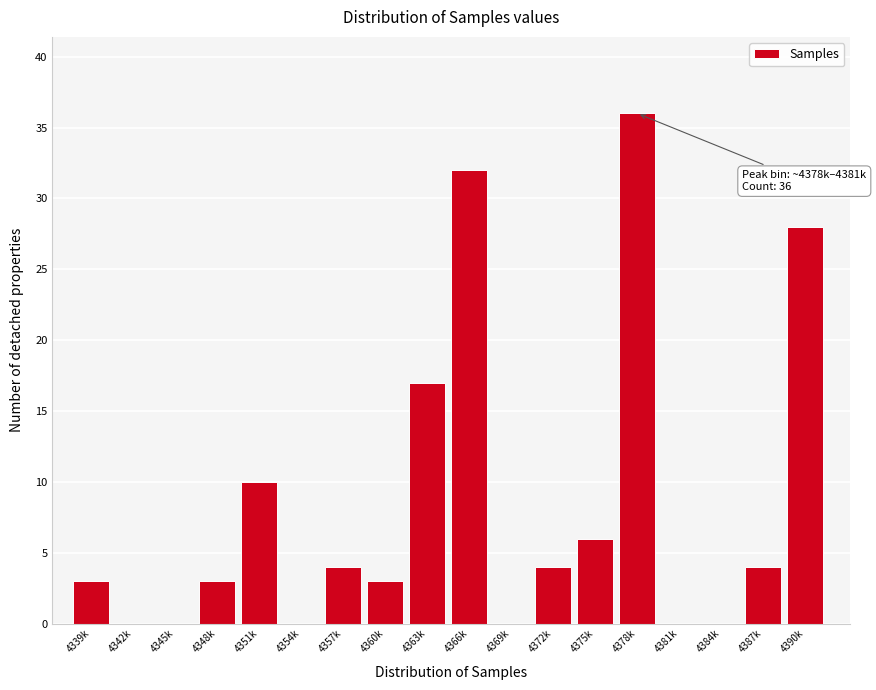

Reading left to right, transcribe all the data shown in this chart.

4339k=3	4342k=0	4345k=0	4348k=3	4351k=10	4354k=0	4357k=4	4360k=3	4363k=17	4366k=32	4369k=0	4372k=4	4375k=6	4378k=36	4381k=0	4384k=0	4387k=4	4390k=28